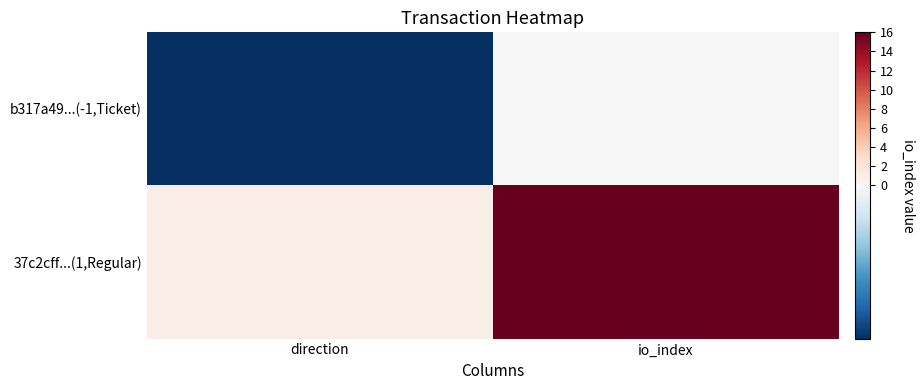

What is the total value across all series at io_index?

16